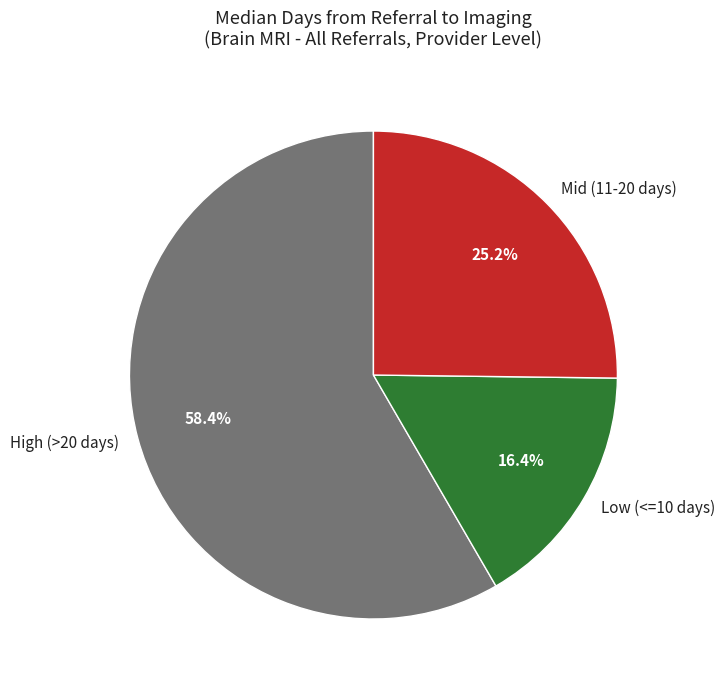

Which has a higher value, Mid (11-20 days) or High (>20 days)?

High (>20 days)